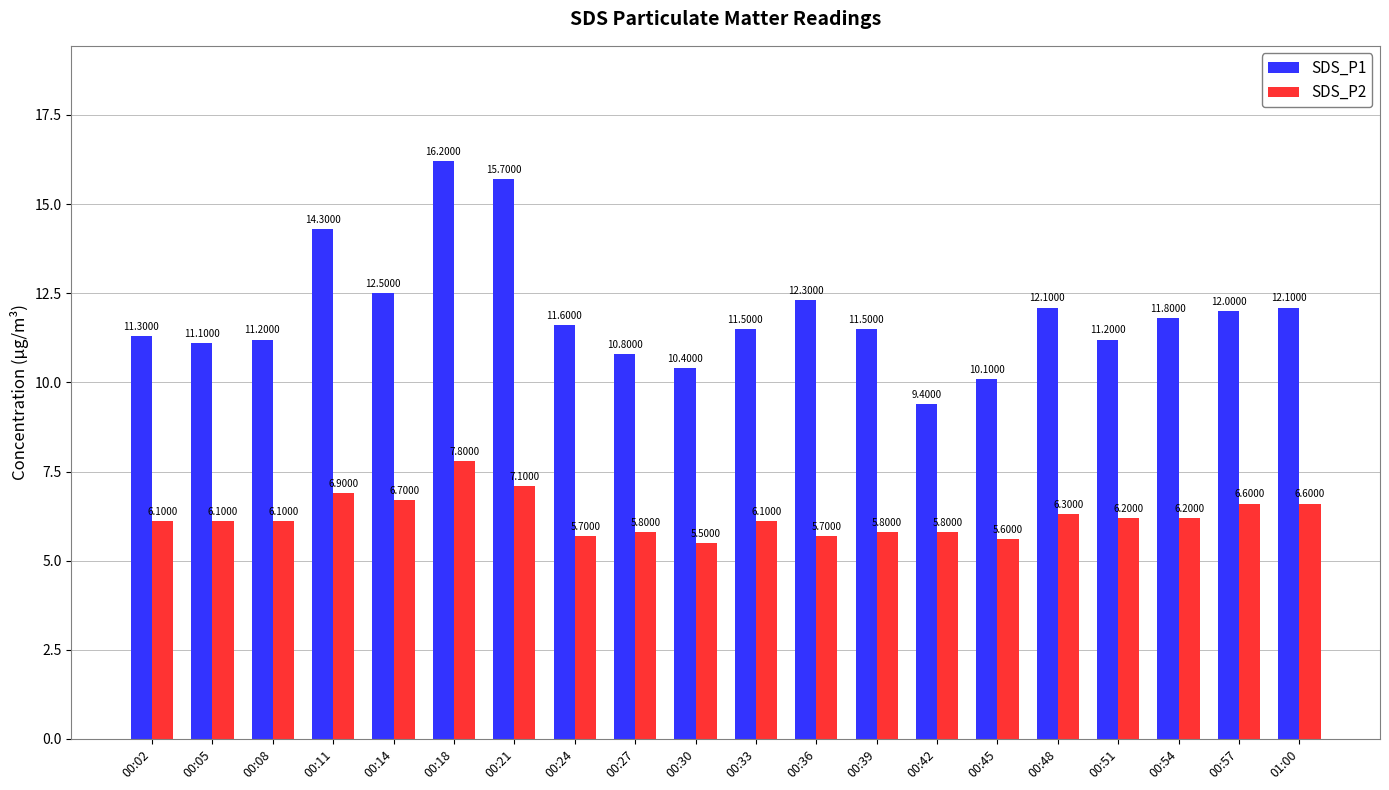

How many bars are there in total?

40